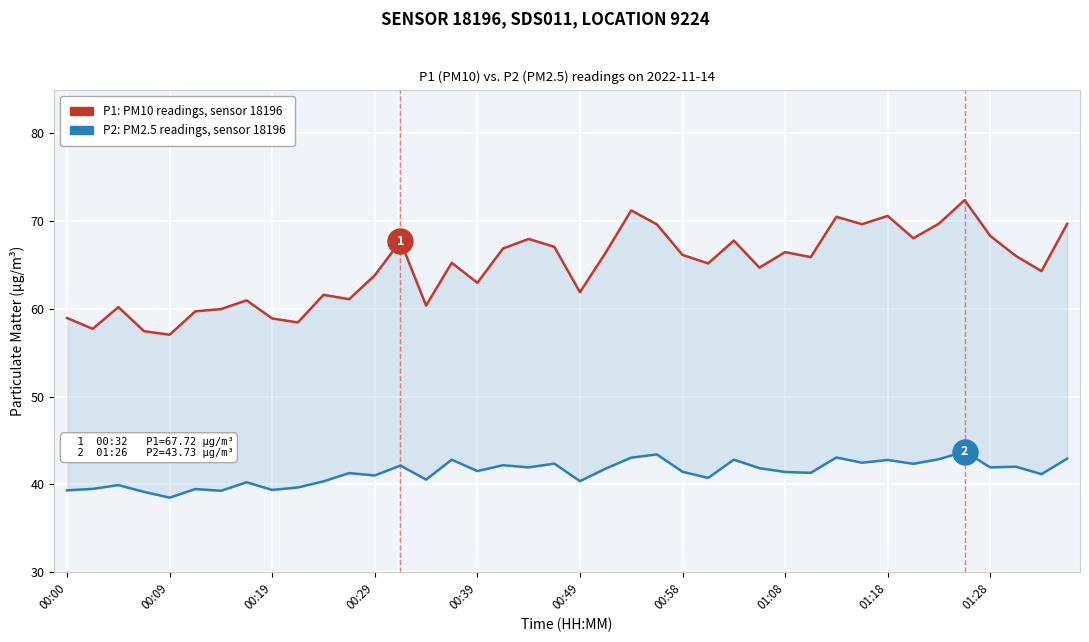

Which series has the largest total across all categories?

P1 (PM10)